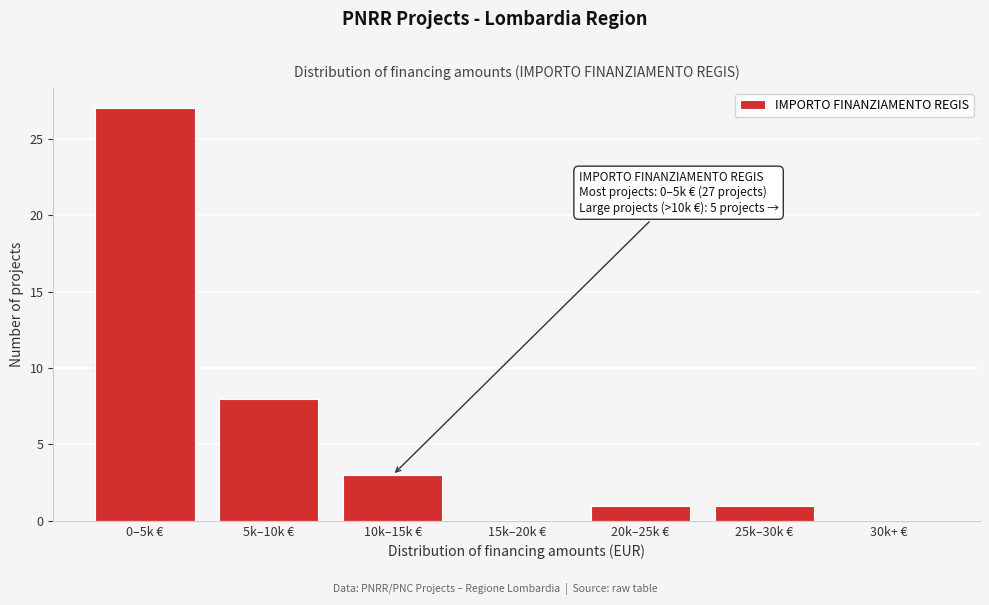

Reading left to right, transcribe all the data shown in this chart.

0–5k €=27	5k–10k €=8	10k–15k €=3	15k–20k €=0	20k–25k €=1	25k–30k €=1	30k+ €=0